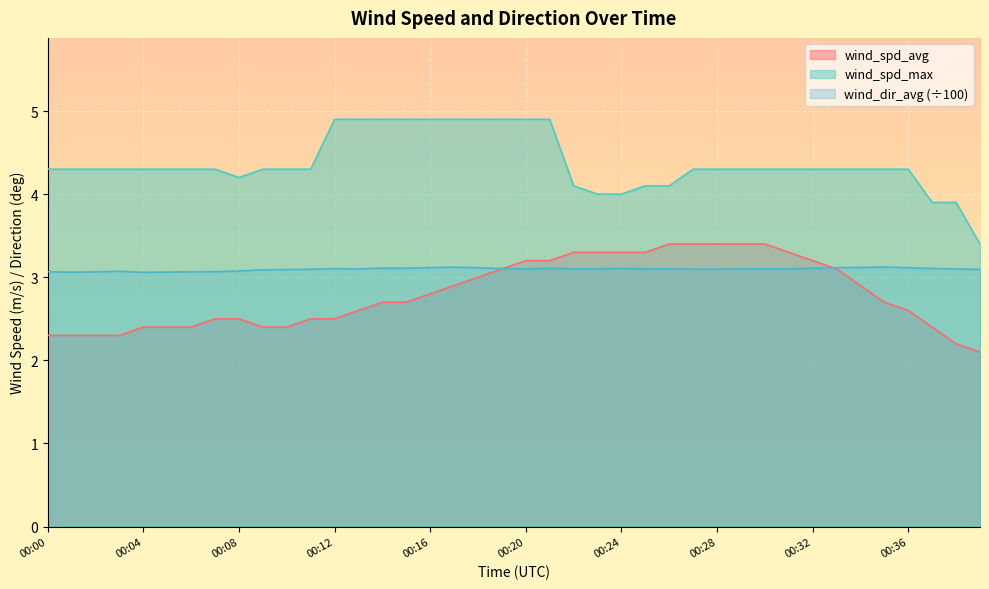

Is it true that wind_spd_avg equals 3.3 at 00:24?

True